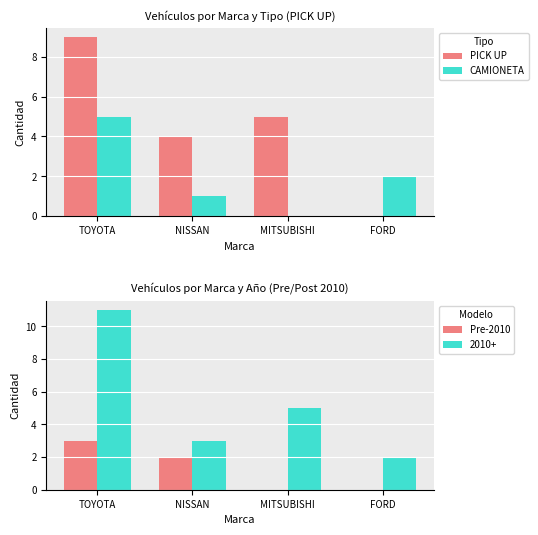

What is the highest value of the CAMIONETA series?

5